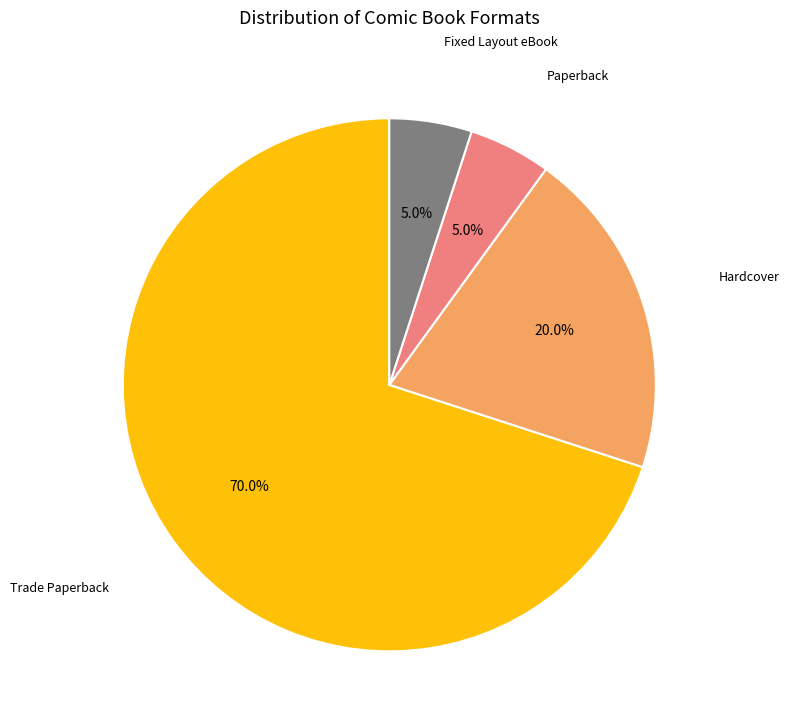

Does any single category account for the majority?

Yes